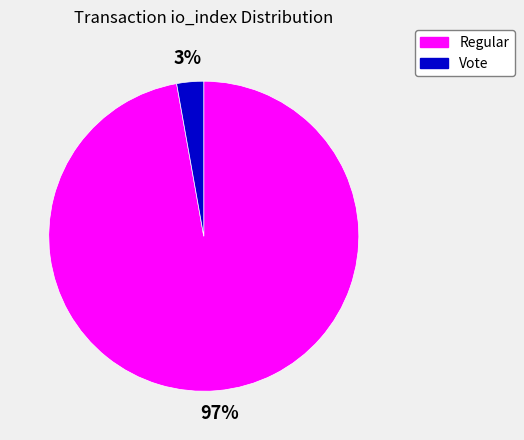

How many slices are in this pie chart?

2